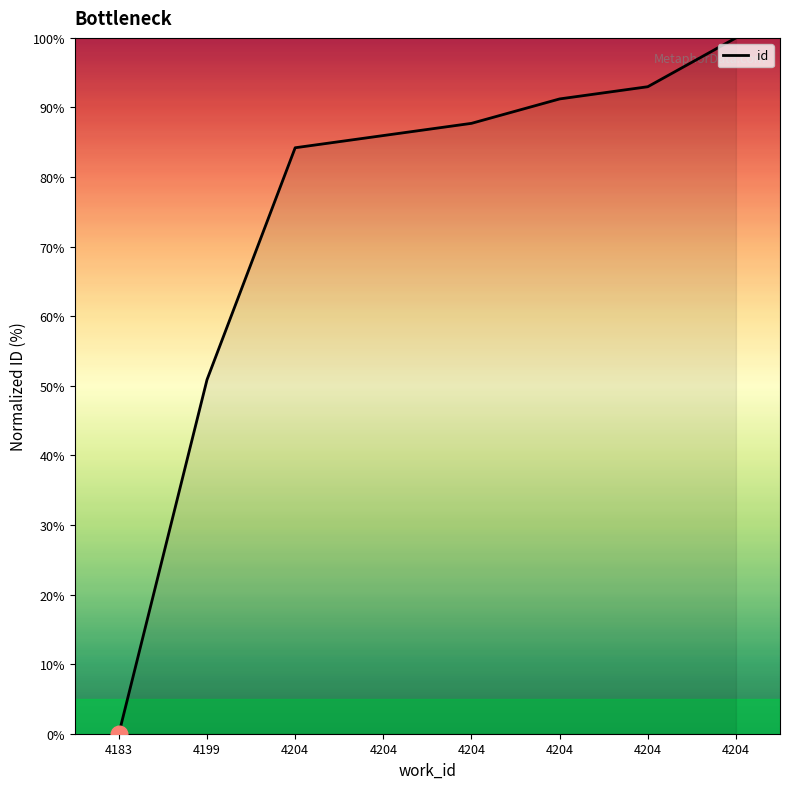

Count the number of categories in the chart.

8